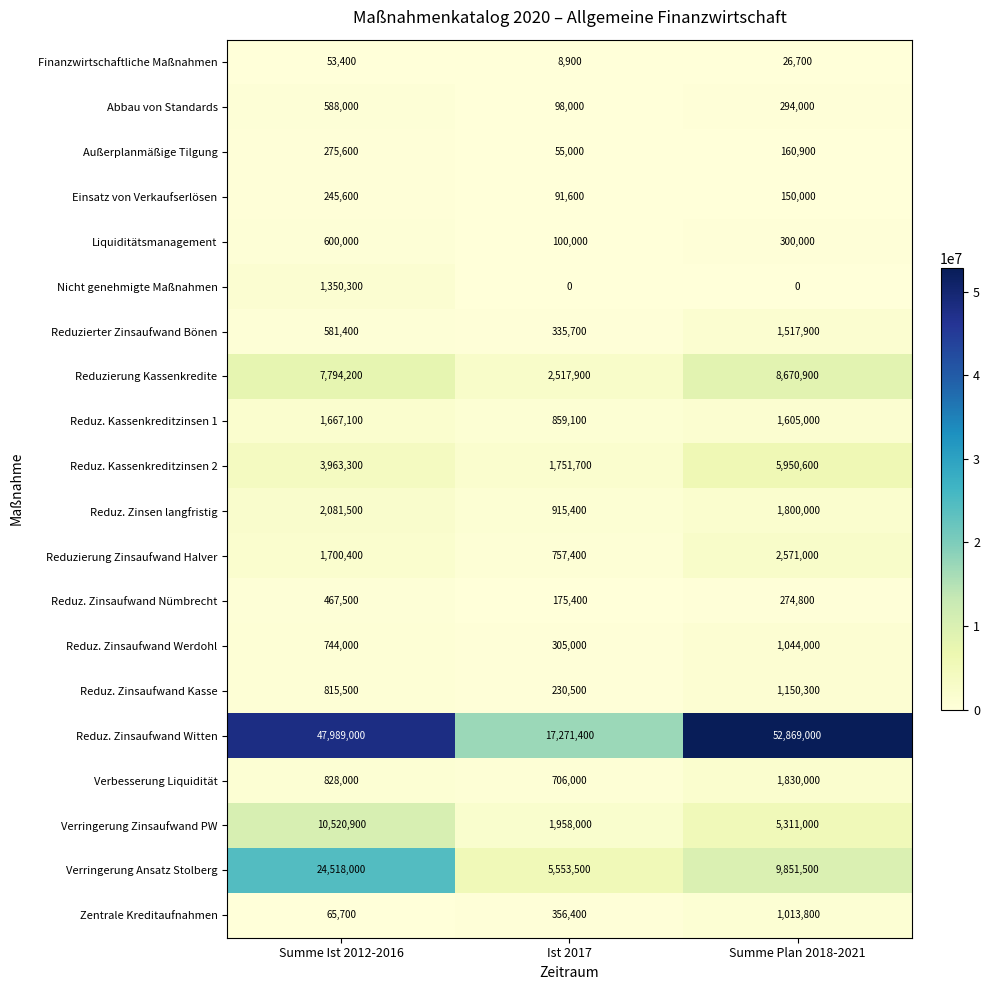

The Reduz. Zinsaufwand Nümbrecht series shows 758990 at Summe Ist 2012-2016. True or false?

False